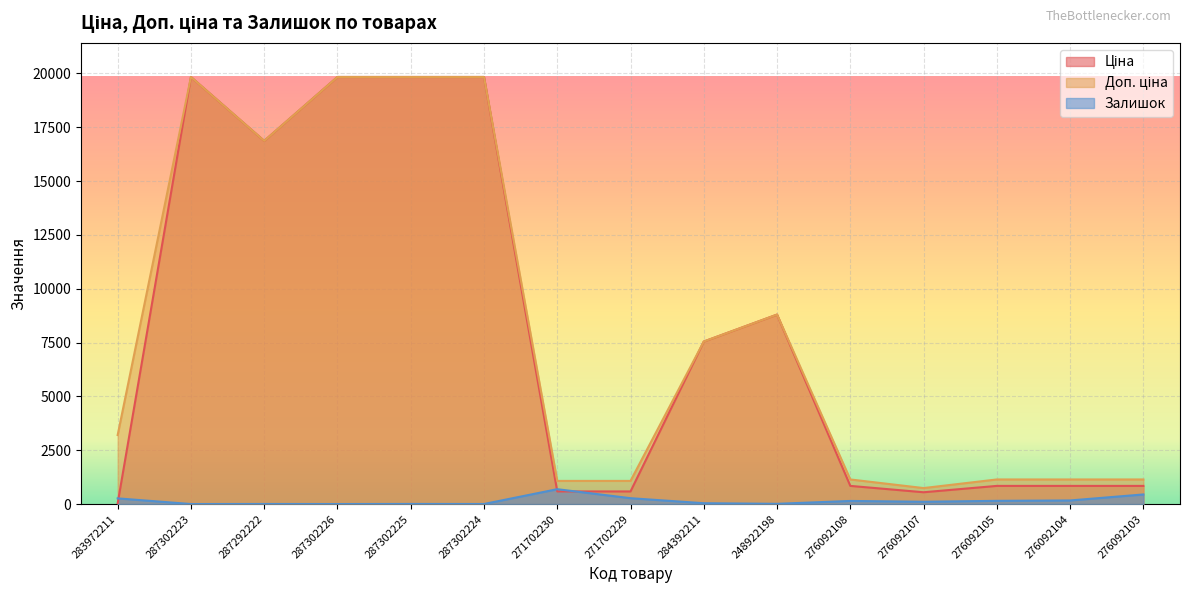

What is the sum of the Доп. ціна values at 271702229 and 276092104?

2216.5